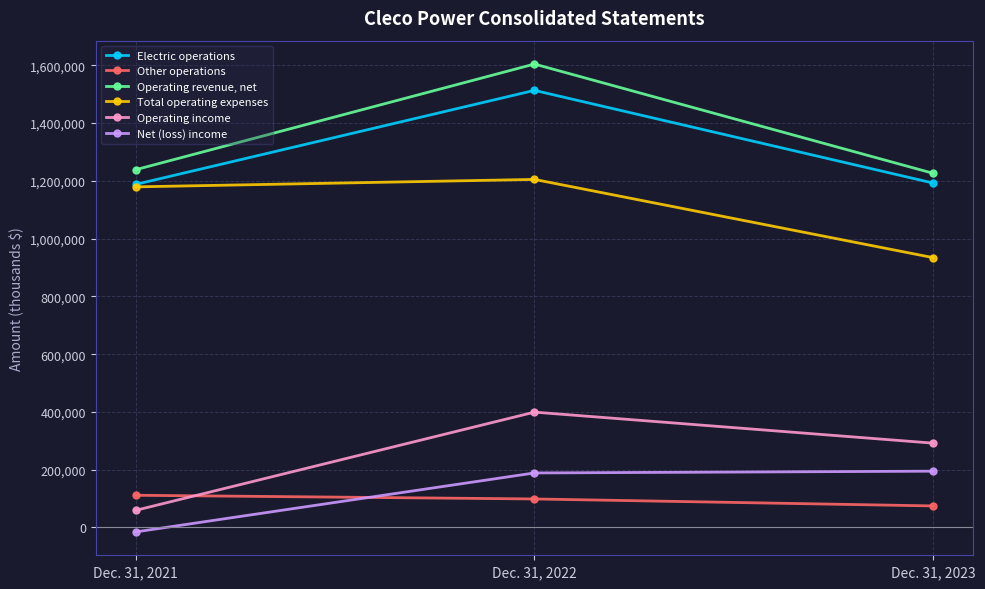

What is the difference between the Other operations values at Dec. 31, 2021 and Dec. 31, 2023?

36932